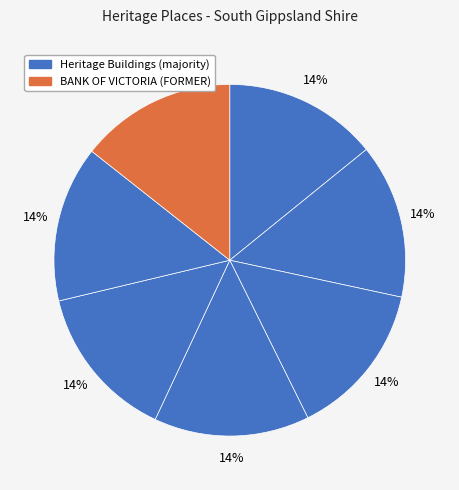

How many segments does this pie chart have?

7